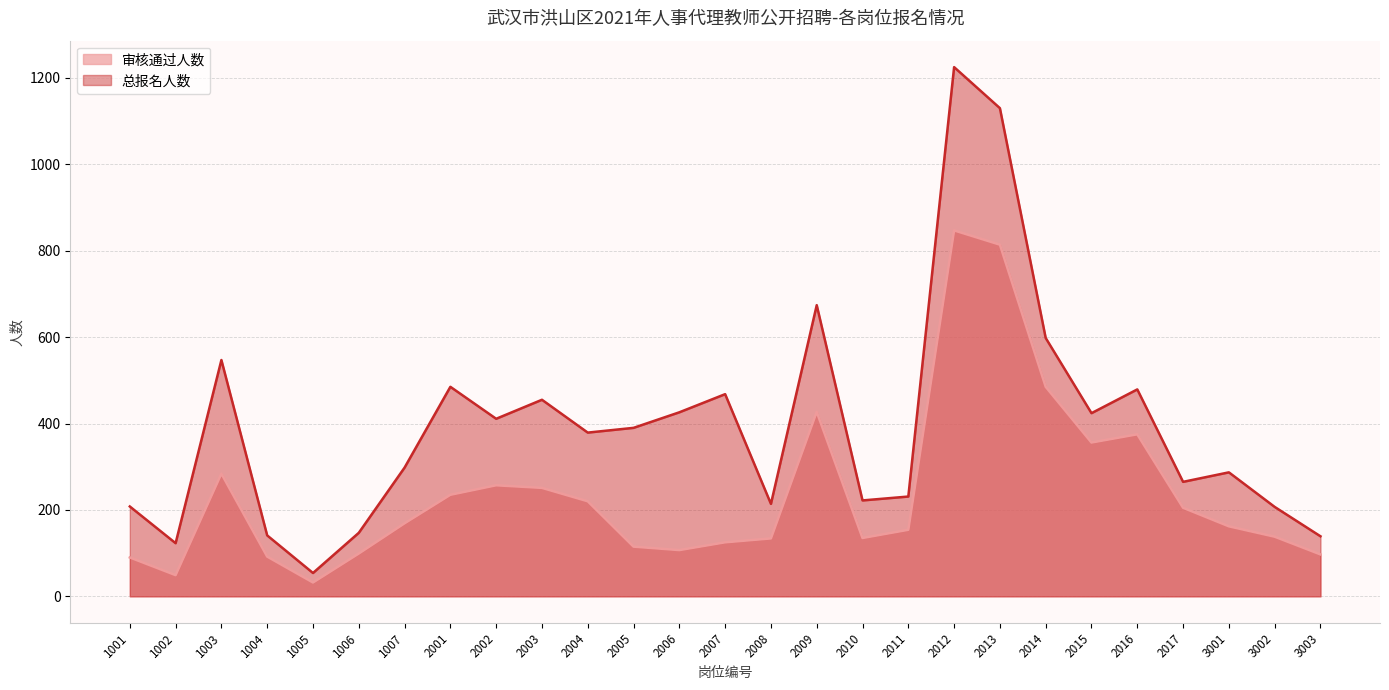

The value of 总报名人数 at 2001 is 485. True or false?

True